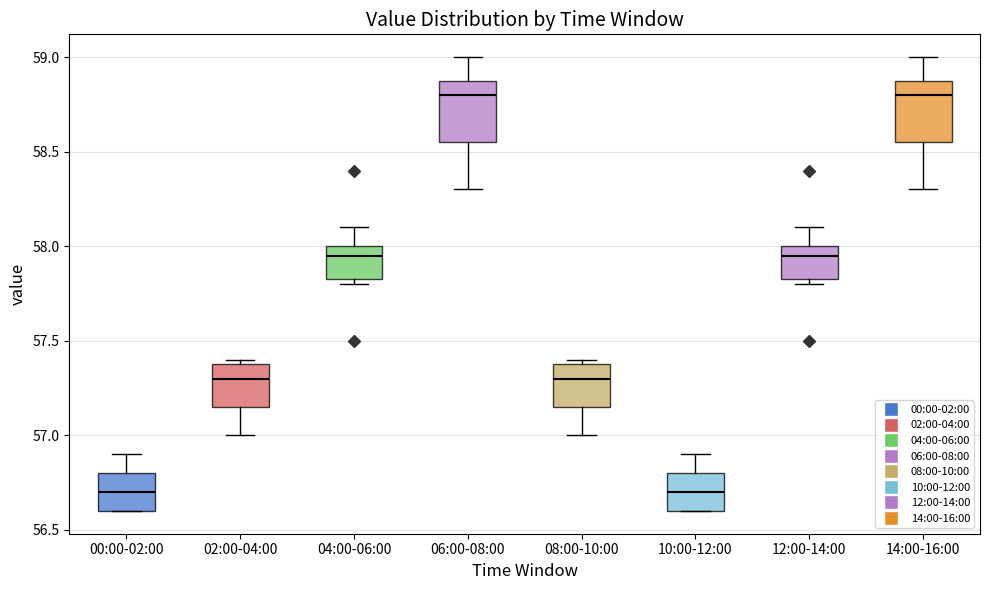

Reading left to right, transcribe this box plot: for each box, give where its median line is, the range the box spans, and where its two whiskers end, as read against the y-axis. The values are not printed on the chart, so give them approximately, as read against the axis.

00:00-02:00: median 56.70, box 56.60 to 56.80, whiskers 56.60 to 56.90
02:00-04:00: median 57.30, box 57.15 to 57.40, whiskers 57.00 to 57.40 (just above the box's upper edge)
04:00-06:00: median 57.95, box 57.85 to 58.00, whiskers 57.80 to 58.10
06:00-08:00: median 58.80, box 58.55 to 58.90, whiskers 58.30 to 59.00
08:00-10:00: median 57.30, box 57.15 to 57.40, whiskers 57.00 to 57.40 (just above the box's upper edge)
10:00-12:00: median 56.70, box 56.60 to 56.80, whiskers 56.60 to 56.90
12:00-14:00: median 57.95, box 57.85 to 58.00, whiskers 57.80 to 58.10
14:00-16:00: median 58.80, box 58.55 to 58.90, whiskers 58.30 to 59.00